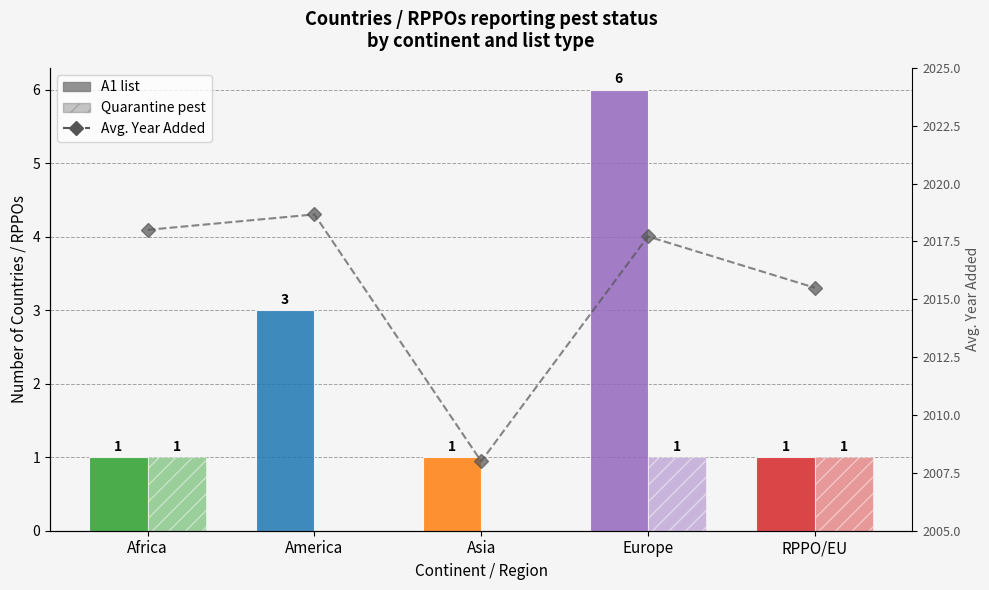

Is the value of A1 list at Europe greater than the value of Avg. Year Added at America?

No